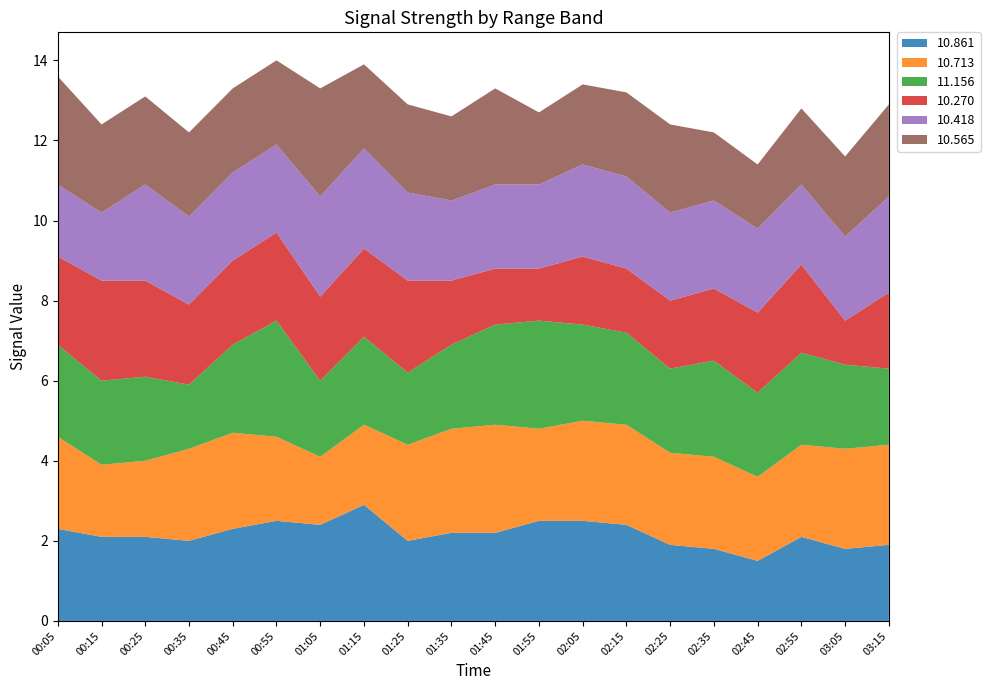

Reading right to left, extract all data points from this chart.

10.861: 1.9	1.8	2.1	1.5	1.8	1.9	2.4	2.5	2.5	2.2	2.2	2.0	2.9	2.4	2.5	2.3	2.0	2.1	2.1	2.3
10.713: 2.5	2.5	2.3	2.1	2.3	2.3	2.5	2.5	2.3	2.7	2.6	2.4	2.0	1.7	2.1	2.4	2.3	1.9	1.8	2.3
11.156: 1.9	2.1	2.3	2.1	2.4	2.1	2.3	2.4	2.7	2.5	2.1	1.8	2.2	1.9	2.9	2.2	1.6	2.1	2.1	2.3
10.270: 1.9	1.1	2.2	2.0	1.8	1.7	1.6	1.7	1.3	1.4	1.6	2.3	2.2	2.1	2.2	2.1	2.0	2.4	2.5	2.2
10.418: 2.4	2.1	2.0	2.1	2.2	2.2	2.3	2.3	2.1	2.1	2.0	2.2	2.5	2.5	2.2	2.2	2.2	2.4	1.7	1.8
10.565: 2.3	2.0	1.9	1.6	1.7	2.2	2.1	2.0	1.8	2.4	2.1	2.2	2.1	2.7	2.1	2.1	2.1	2.2	2.2	2.7